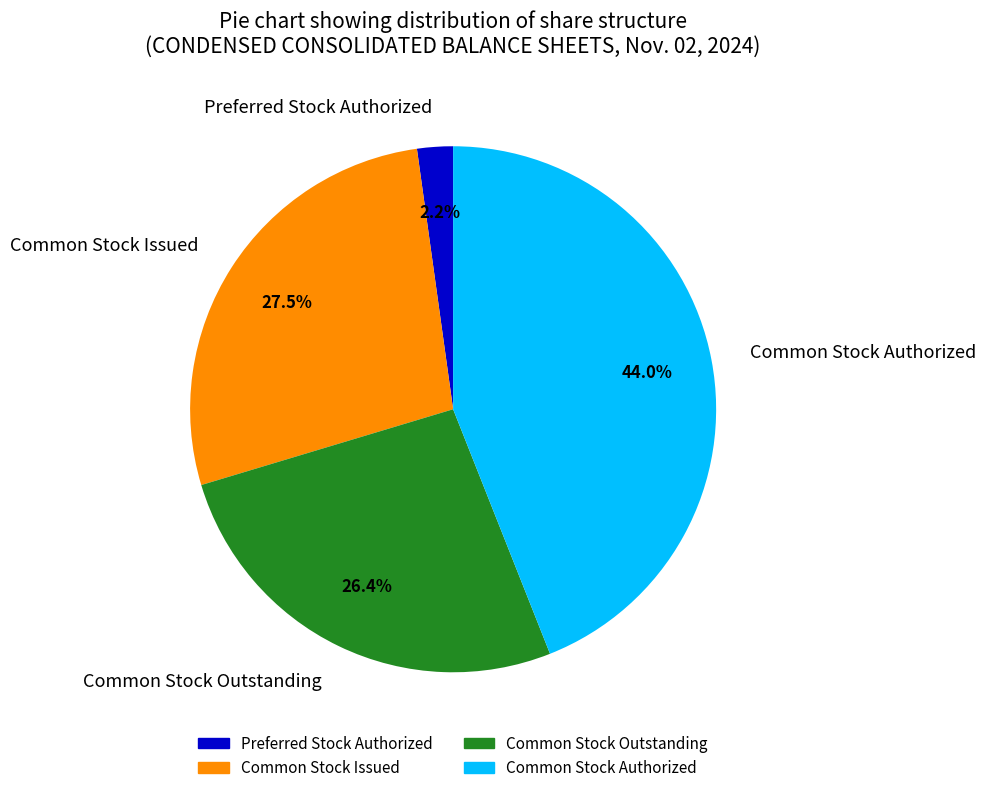

Between Common Stock Issued and Preferred Stock Authorized, which is larger?

Common Stock Issued